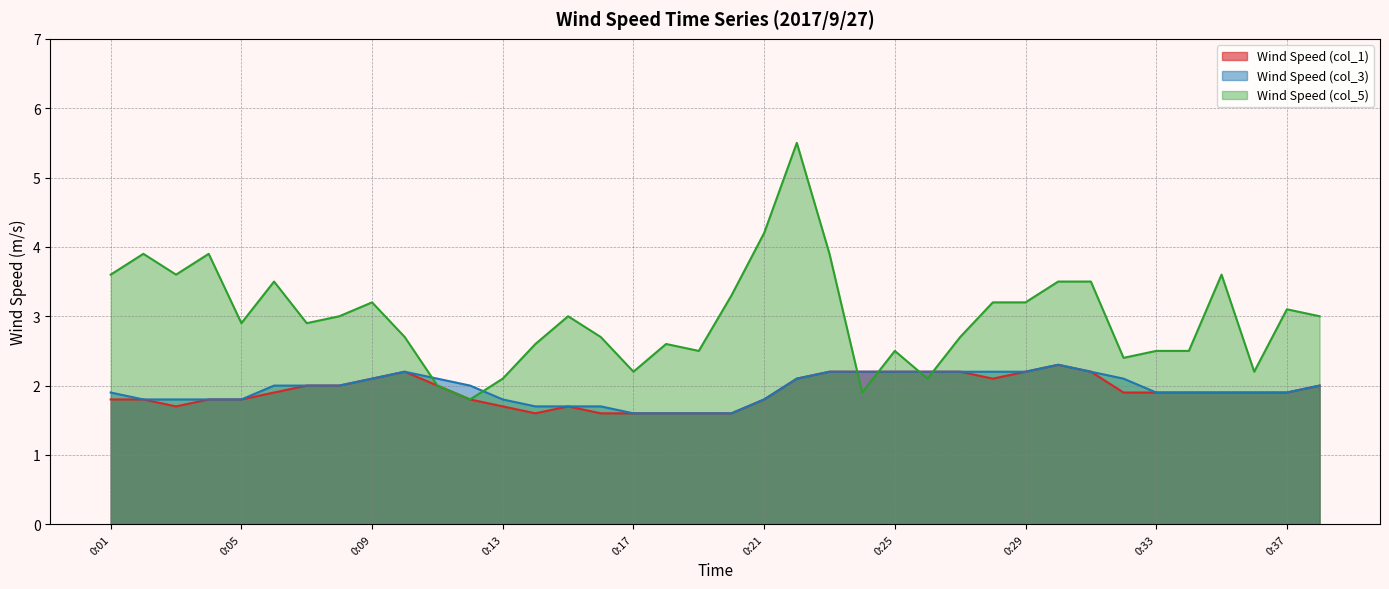

How many data points in Wind Speed (col_5) are above 3?

16